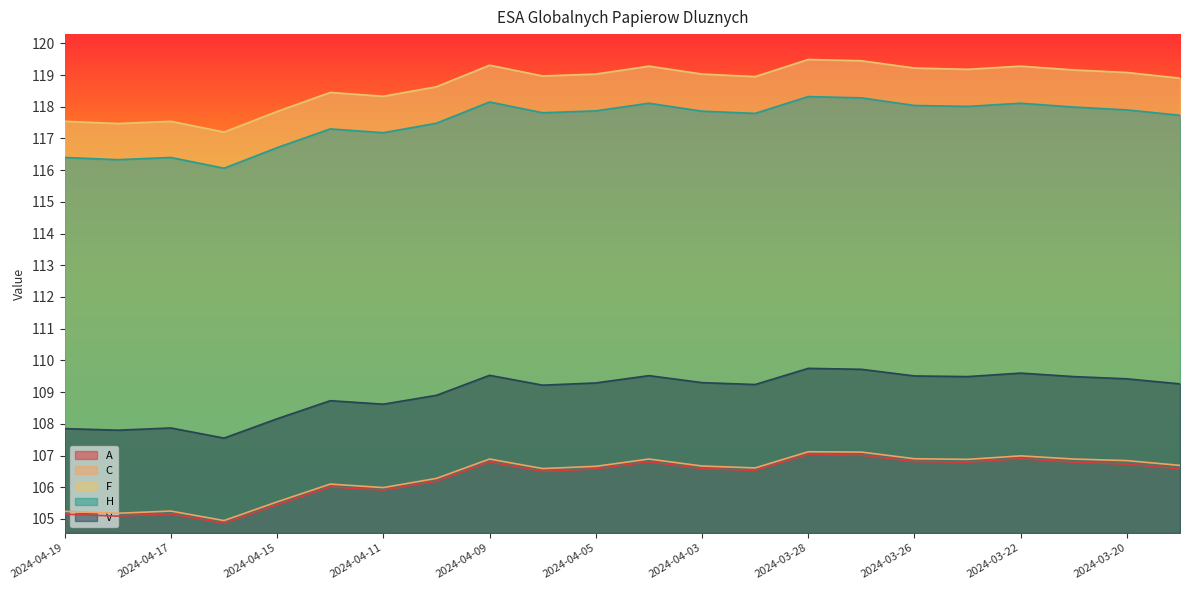

What is the greatest value displayed?

119.5